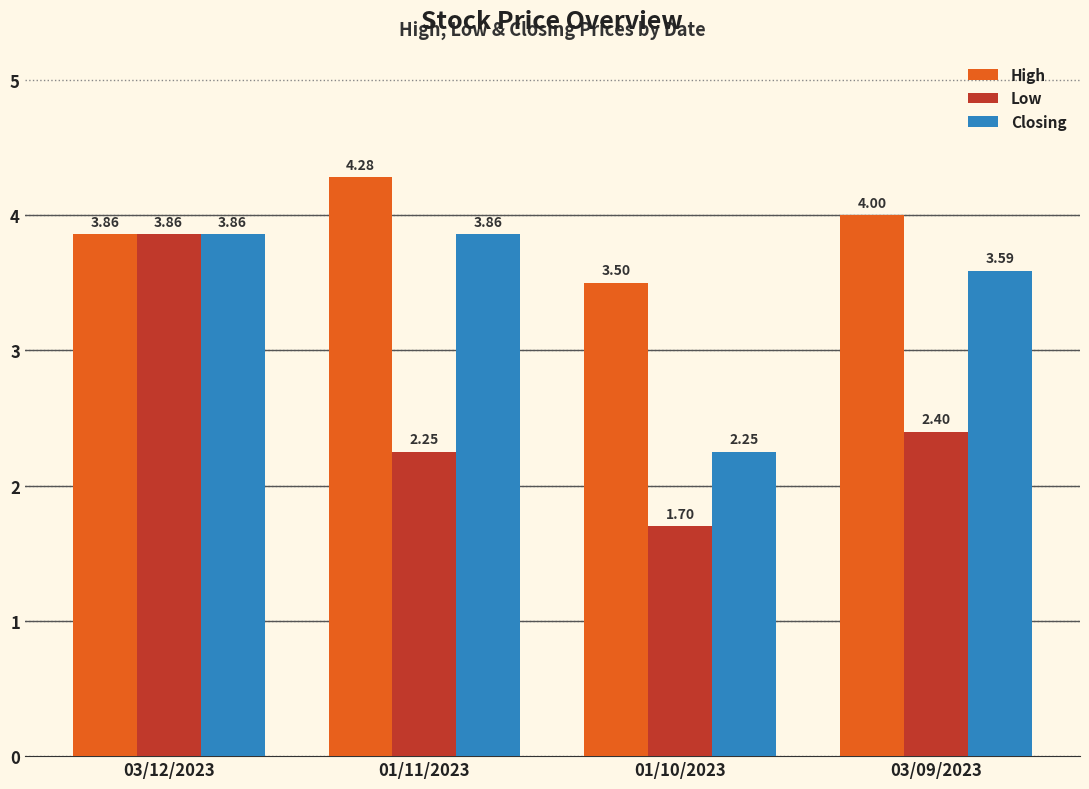

What is the minimum value for High?

3.5